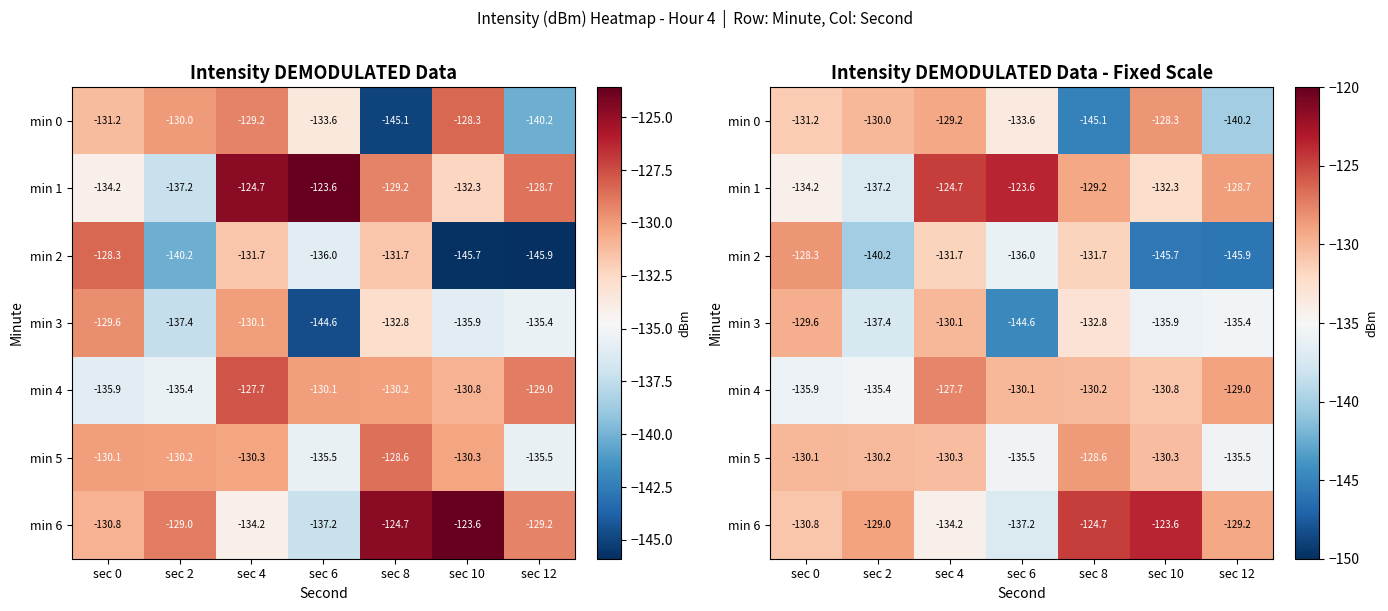

Which series has the largest total across all categories?

min 6